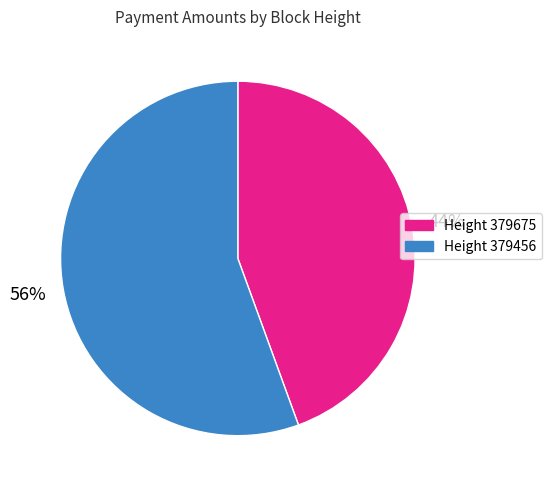

True or false: Height 379675 accounts for 44% of the total.

True